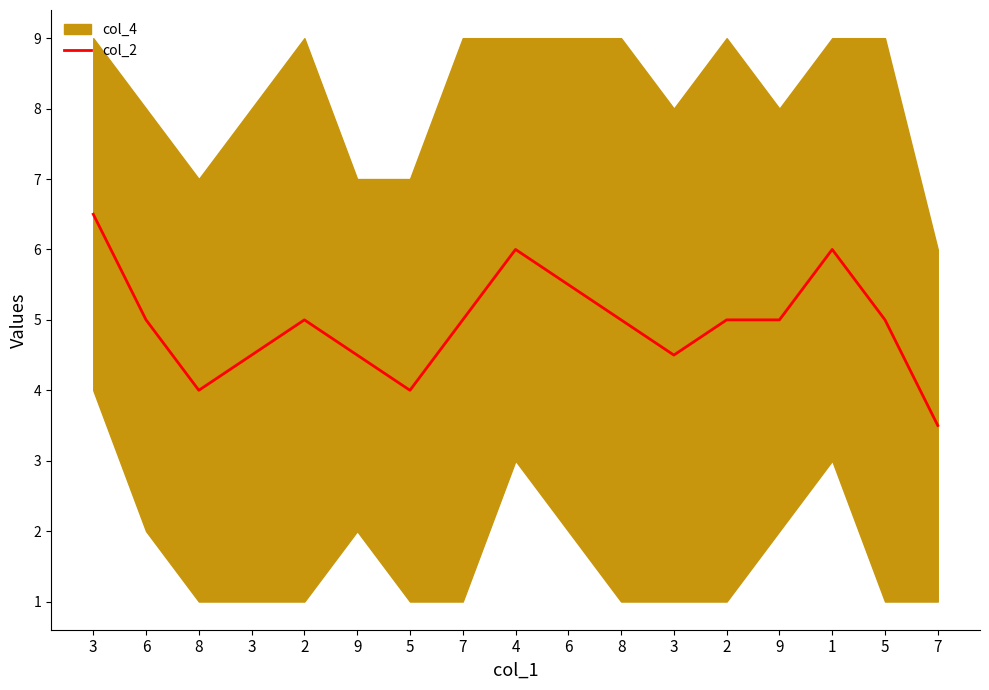

Is this an area chart (filled region under the line)?

No